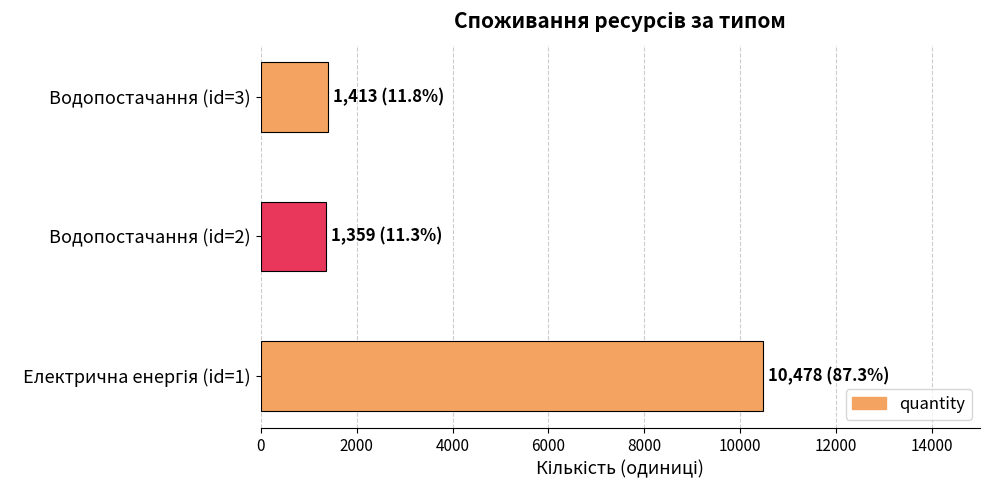

Is it true that the value at Водопостачання (id=2) is 1359?

True